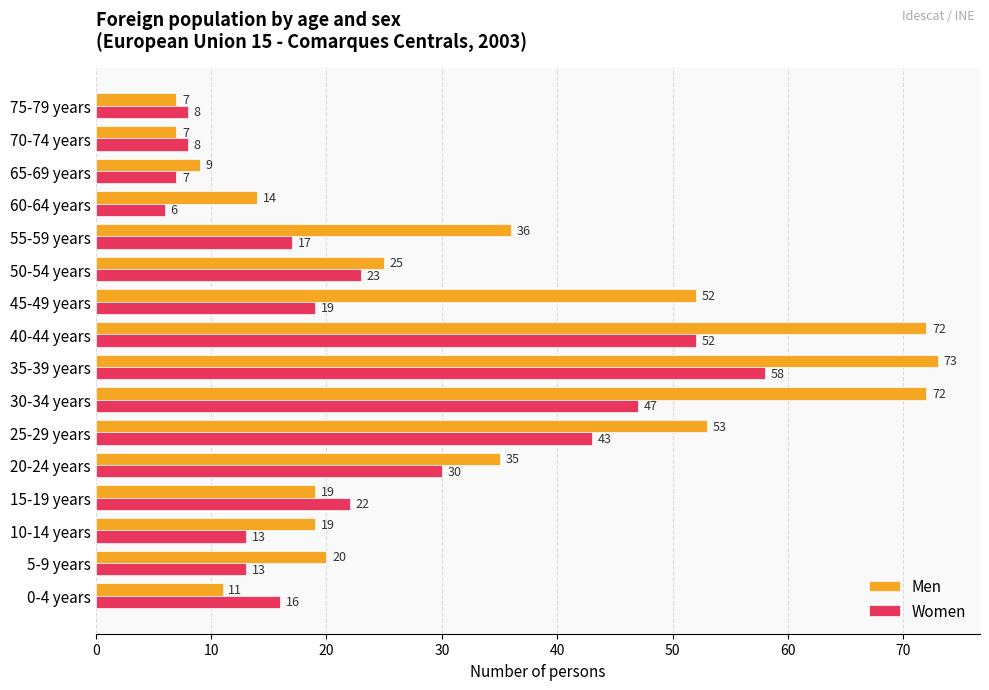

Between 15-19 years and 45-49 years, which series saw the biggest shift?

Men